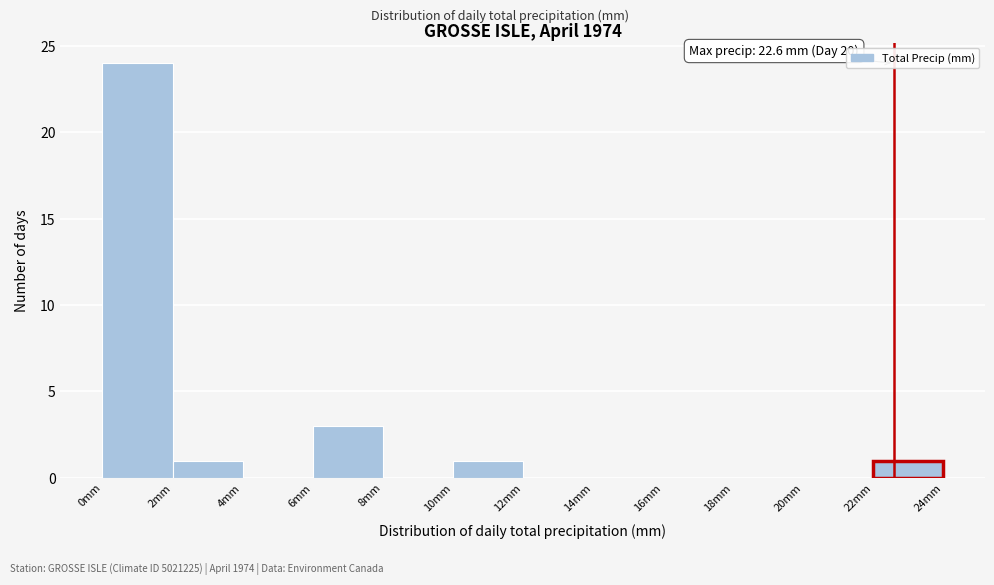

Over which range of the x-axis is the bar tallest?

0 to 2